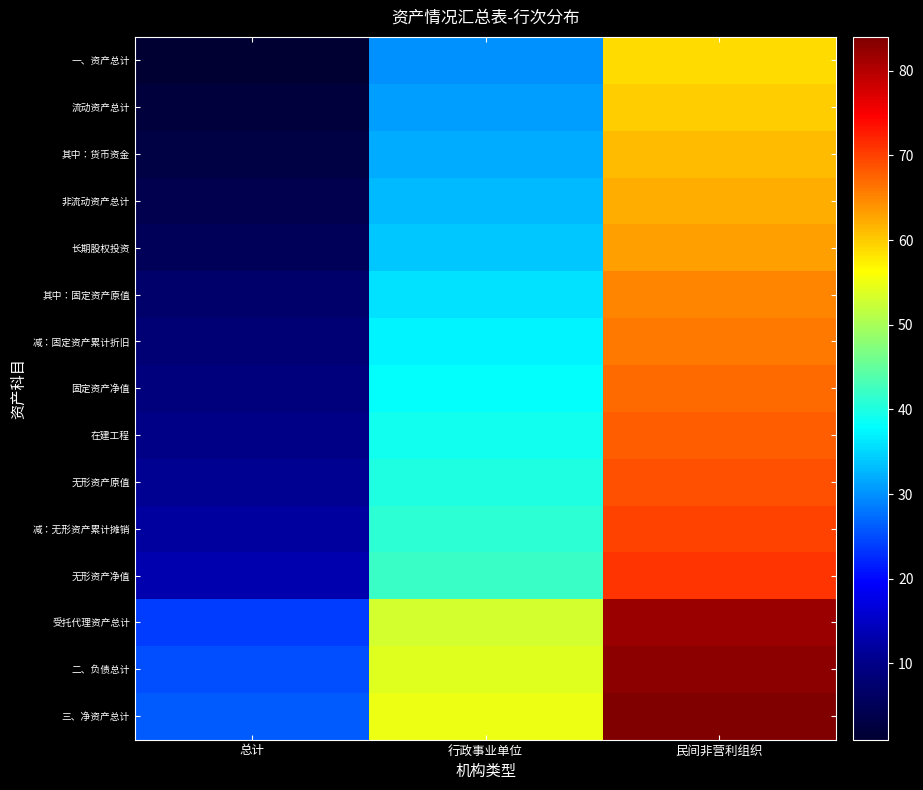

Reading right to left, extract all data points from this chart.

一、资产总计: 民间非营利组织=59	行政事业单位=30	总计=1
流动资产总计: 民间非营利组织=60	行政事业单位=31	总计=2
其中：货币资金: 民间非营利组织=61	行政事业单位=32	总计=3
非流动资产总计: 民间非营利组织=62	行政事业单位=33	总计=4
长期股权投资: 民间非营利组织=63	行政事业单位=34	总计=5
其中：固定资产原值: 民间非营利组织=65	行政事业单位=36	总计=7
减：固定资产累计折旧: 民间非营利组织=66	行政事业单位=37	总计=8
固定资产净值: 民间非营利组织=67	行政事业单位=38	总计=9
在建工程: 民间非营利组织=68	行政事业单位=39	总计=10
无形资产原值: 民间非营利组织=69	行政事业单位=40	总计=11
减：无形资产累计摊销: 民间非营利组织=70	行政事业单位=41	总计=12
无形资产净值: 民间非营利组织=71	行政事业单位=42	总计=13
受托代理资产总计: 民间非营利组织=82	行政事业单位=53	总计=24
二、负债总计: 民间非营利组织=83	行政事业单位=54	总计=25
三、净资产总计: 民间非营利组织=84	行政事业单位=55	总计=26